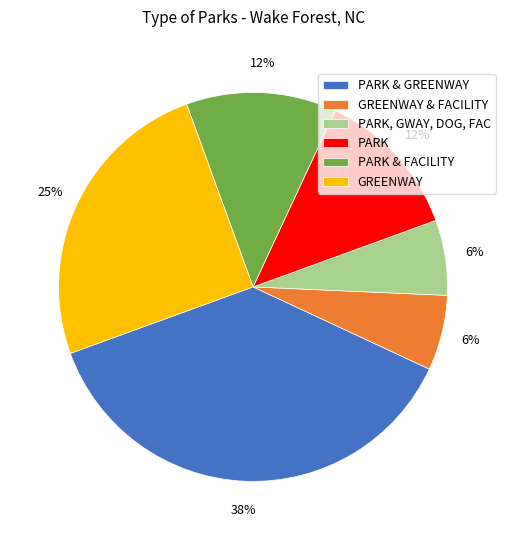

Does any single category account for the majority?

No